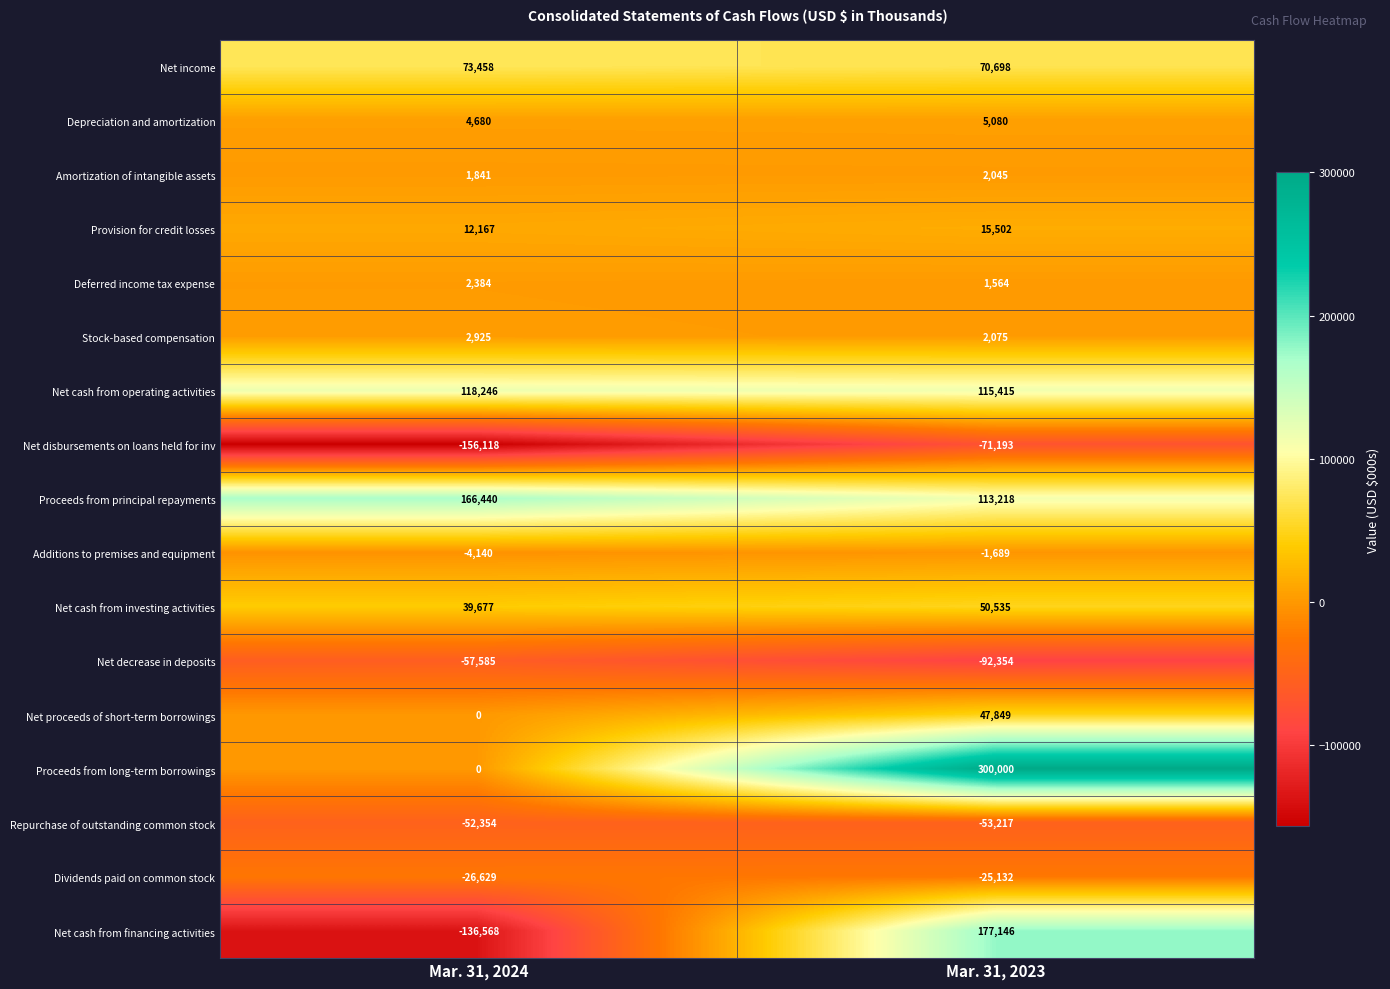

Is it true that Net cash from operating activities equals 152131 at Mar. 31, 2023?

False